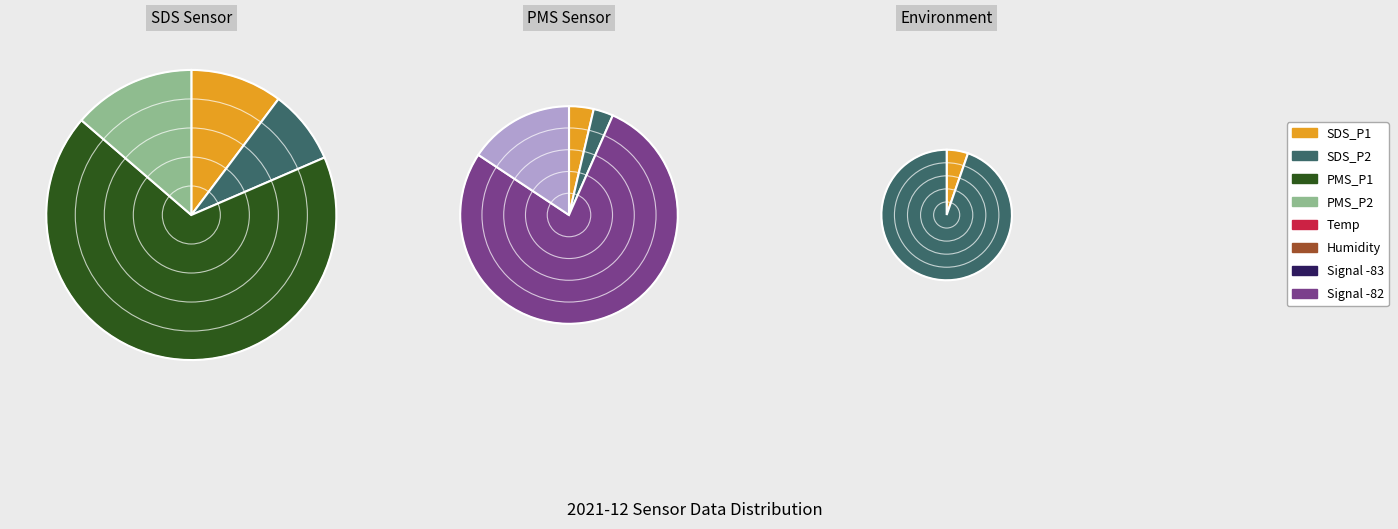

To the nearest percent, what percentage of the pie is Humidity?

70%